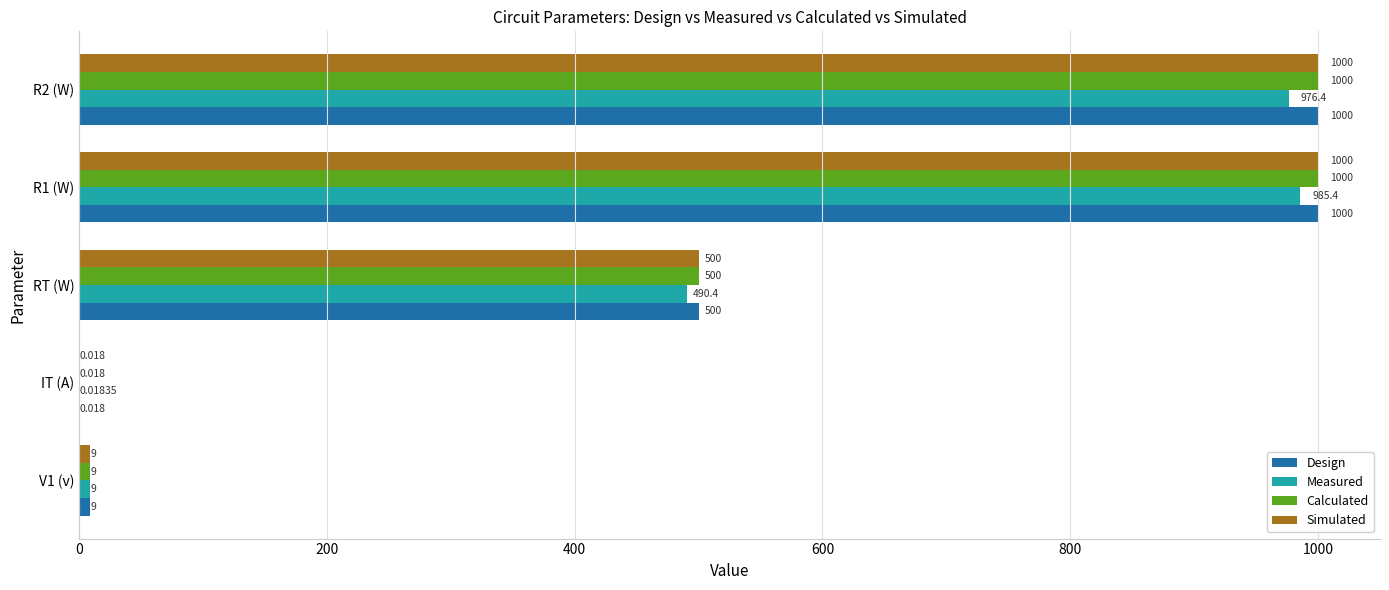

Is the value of Measured at RT (W) greater than the value of Calculated at R2 (W)?

No